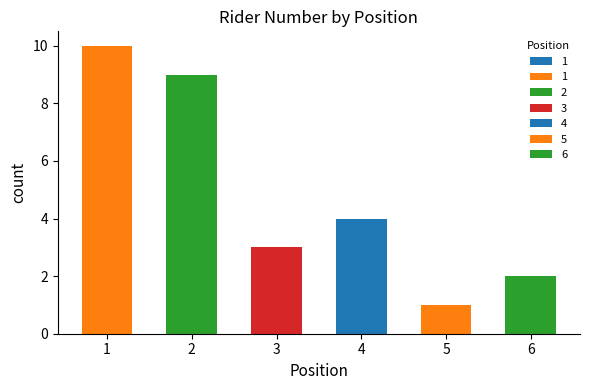

The value at 6 is 2. True or false?

True